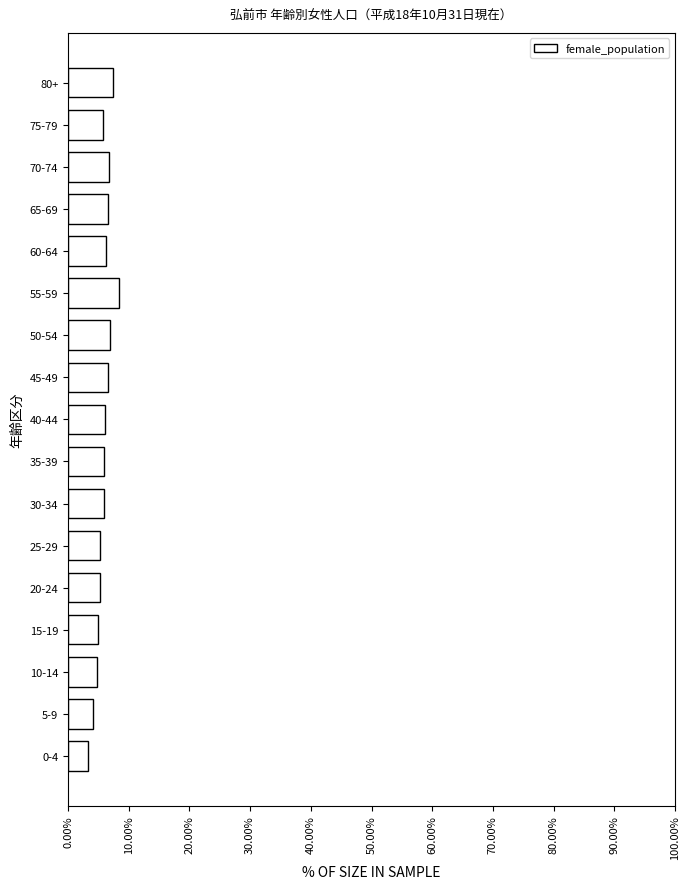

What is the ratio of the value at 30-34 to the value at 75-79?

1.0